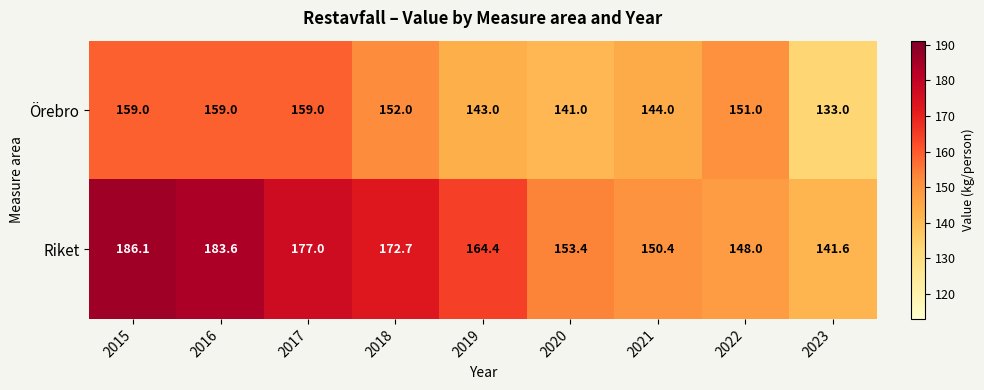

At which label is Örebro closest to 146?

2021